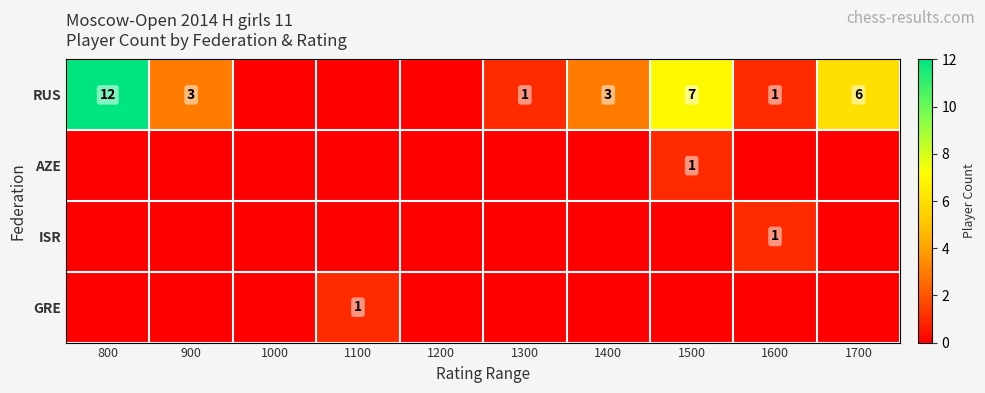

Which has a higher value, 1400 or 1600?

1400